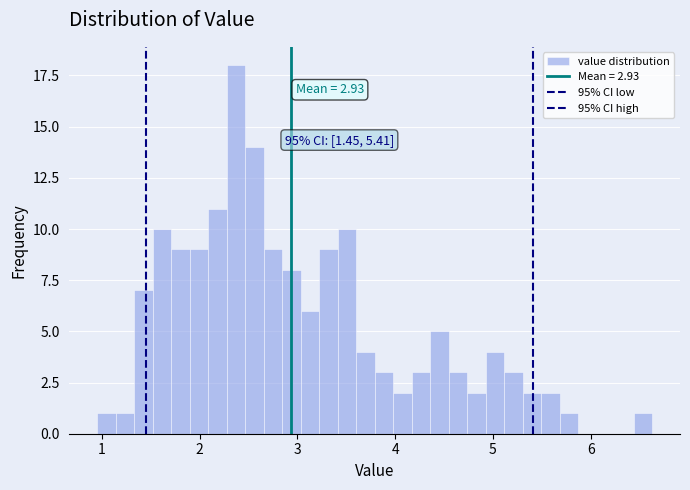

Read against the x-axis, roughly where is the centre of the tallest bar?

2.4